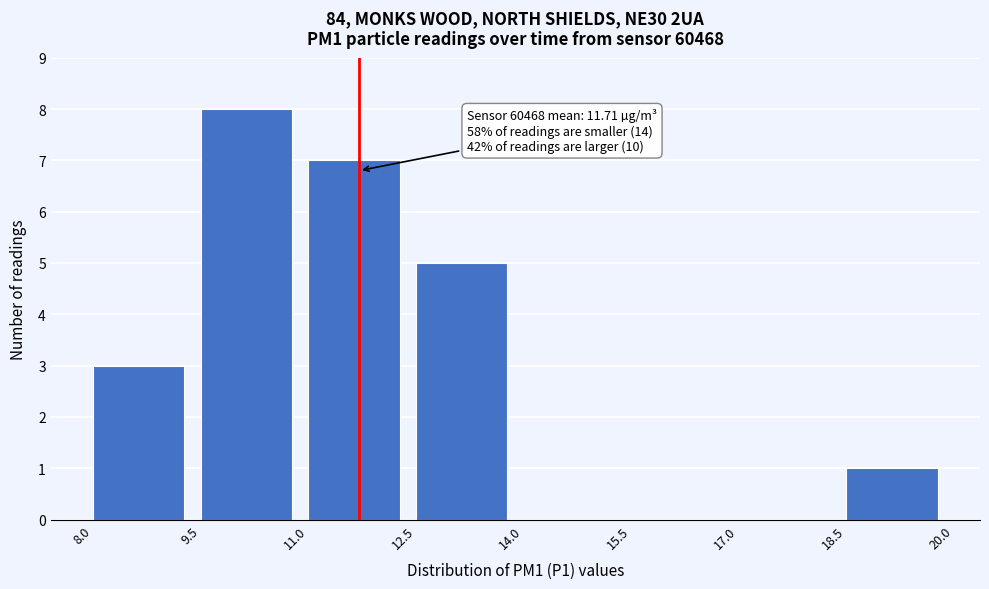

Which range on the x-axis has the tallest bar?

9.5 to 11.0